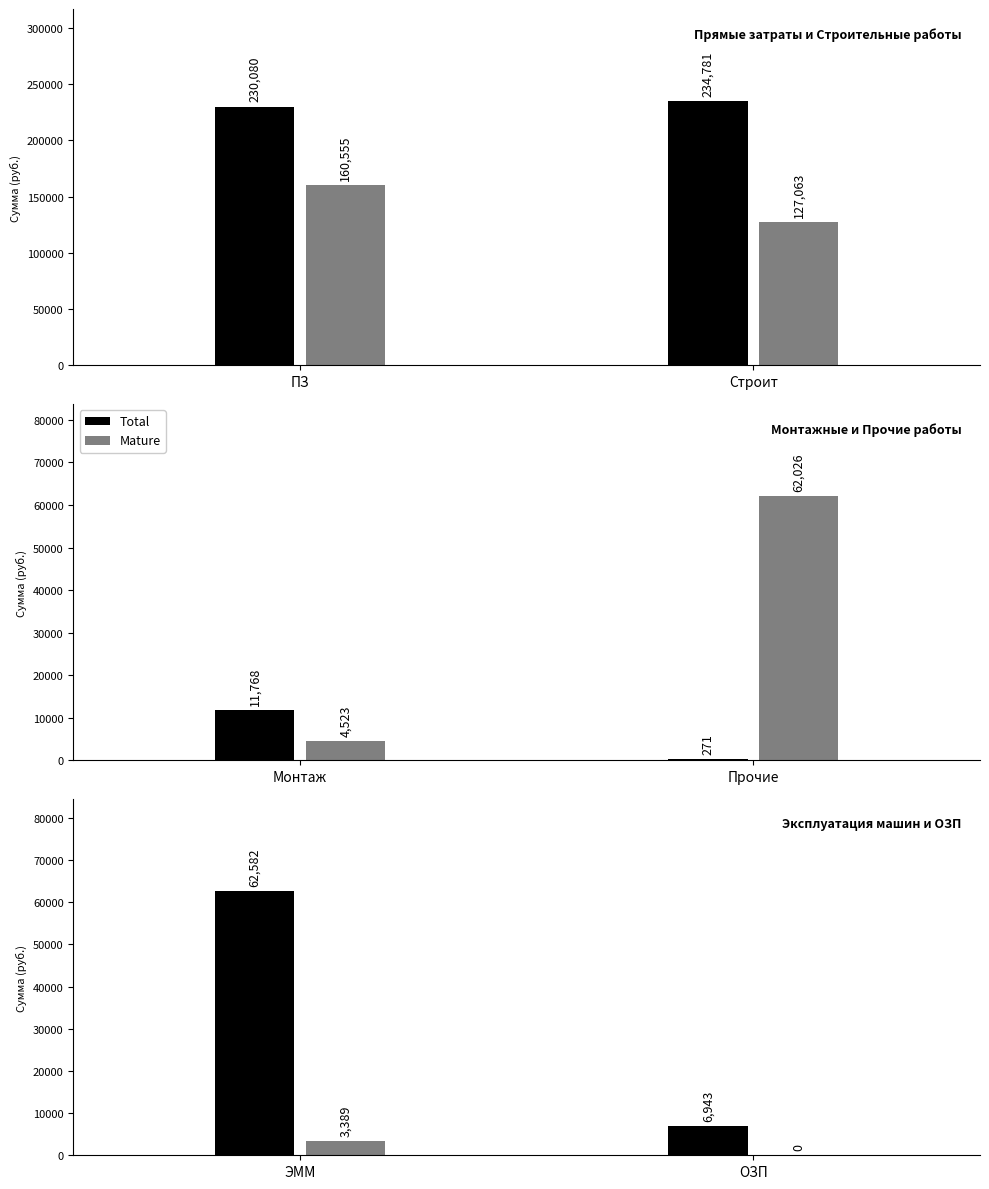

What is the value of the Total bar at the 1st from the left?

62581.6